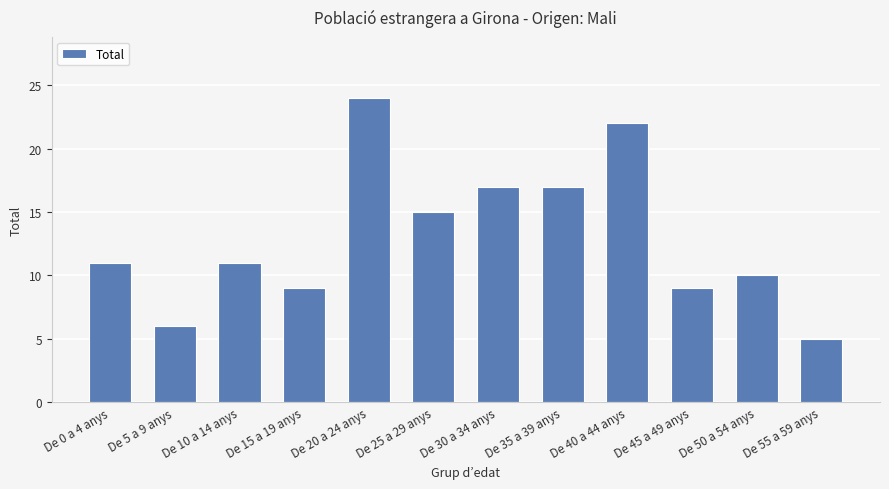

How many data points does each series have?

12